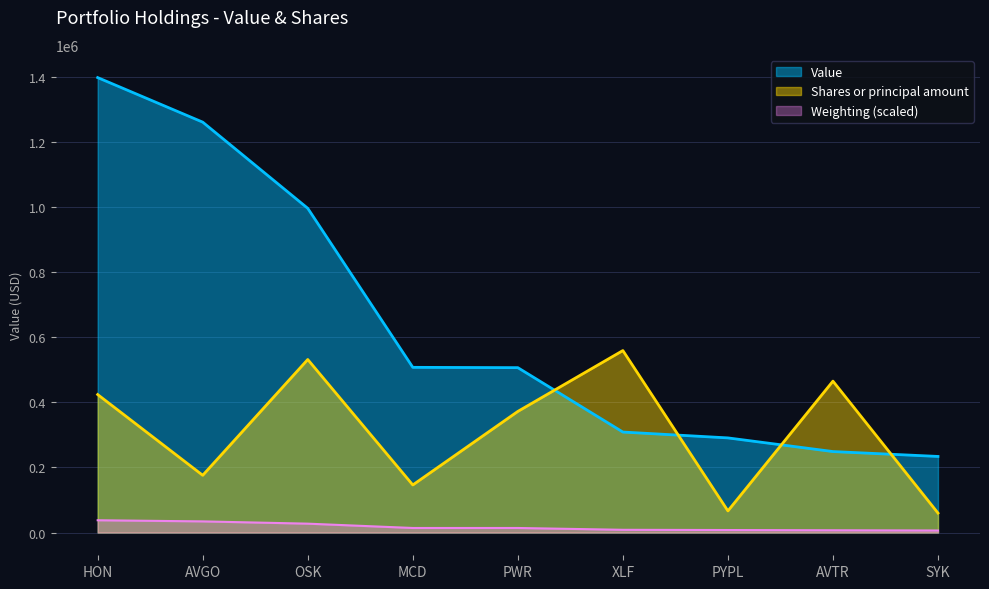

List the series in order of their overall mean, highest first.

Value, Shares or principal amount, Weighting (scaled)